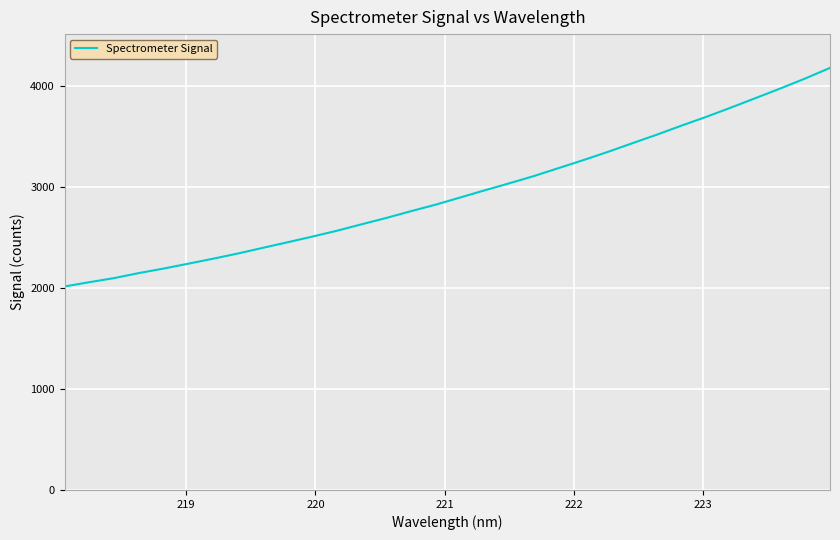

How many lines are shown in the chart?

1